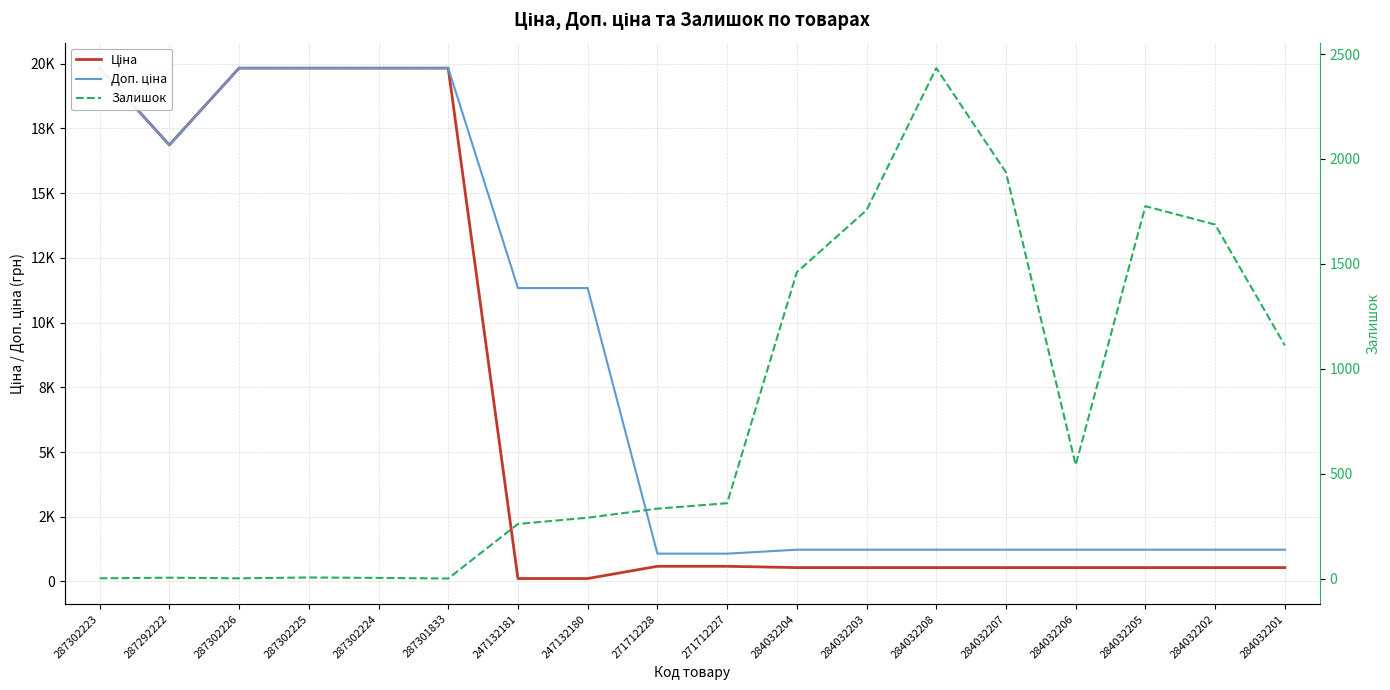

True or false: Доп. ціна and Ціна intersect in this chart.

False